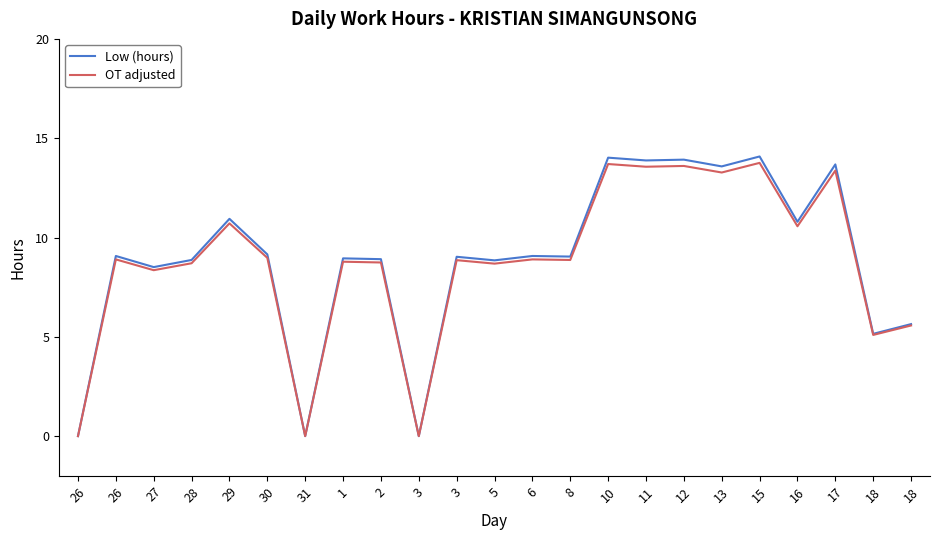

True or false: OT adjusted has a value of 5.1 at 18.

True